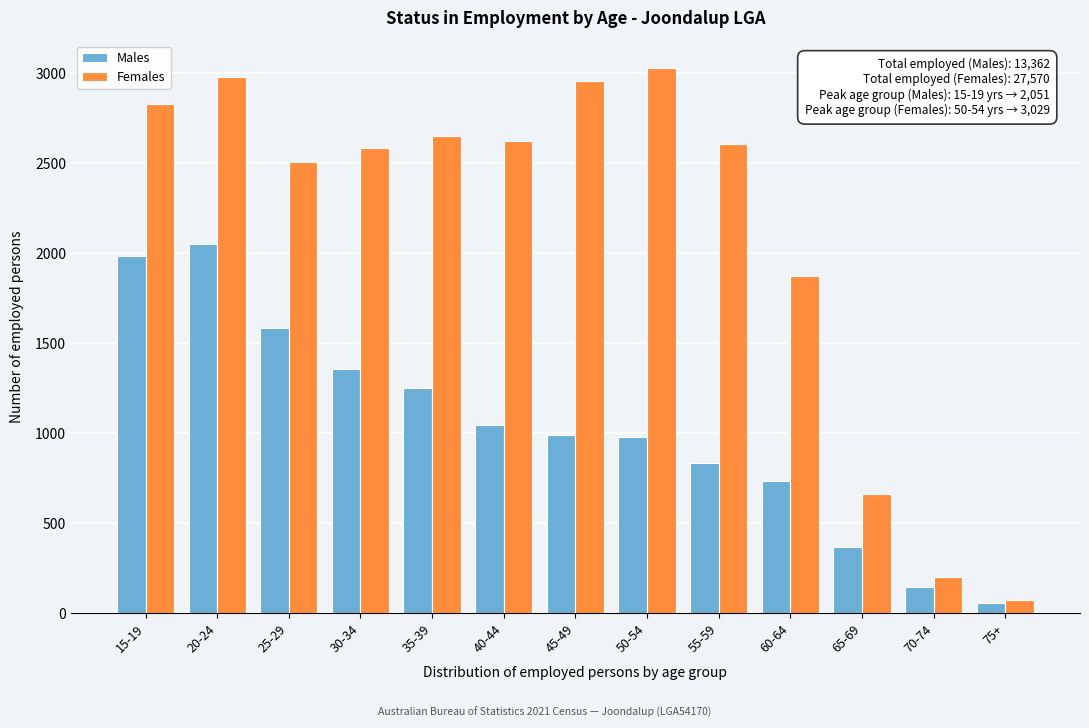

The value of Males at 40-44 is 1043. True or false?

True